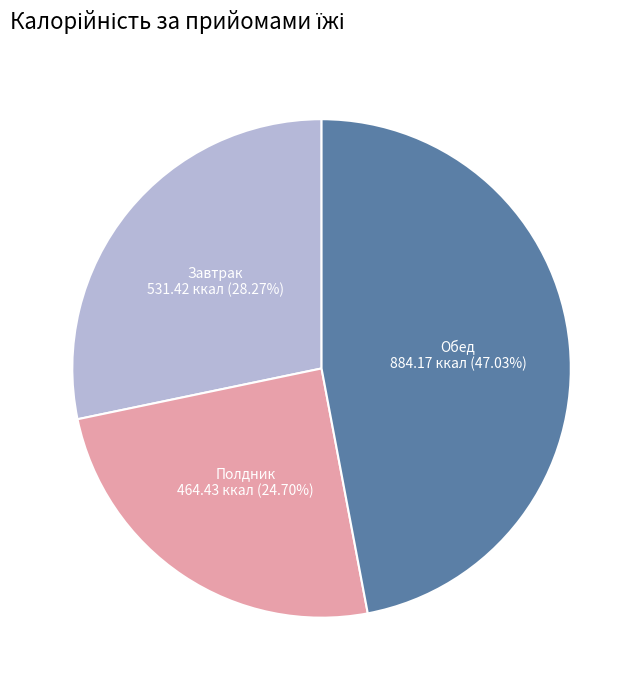

Is there a majority slice in this chart?

No